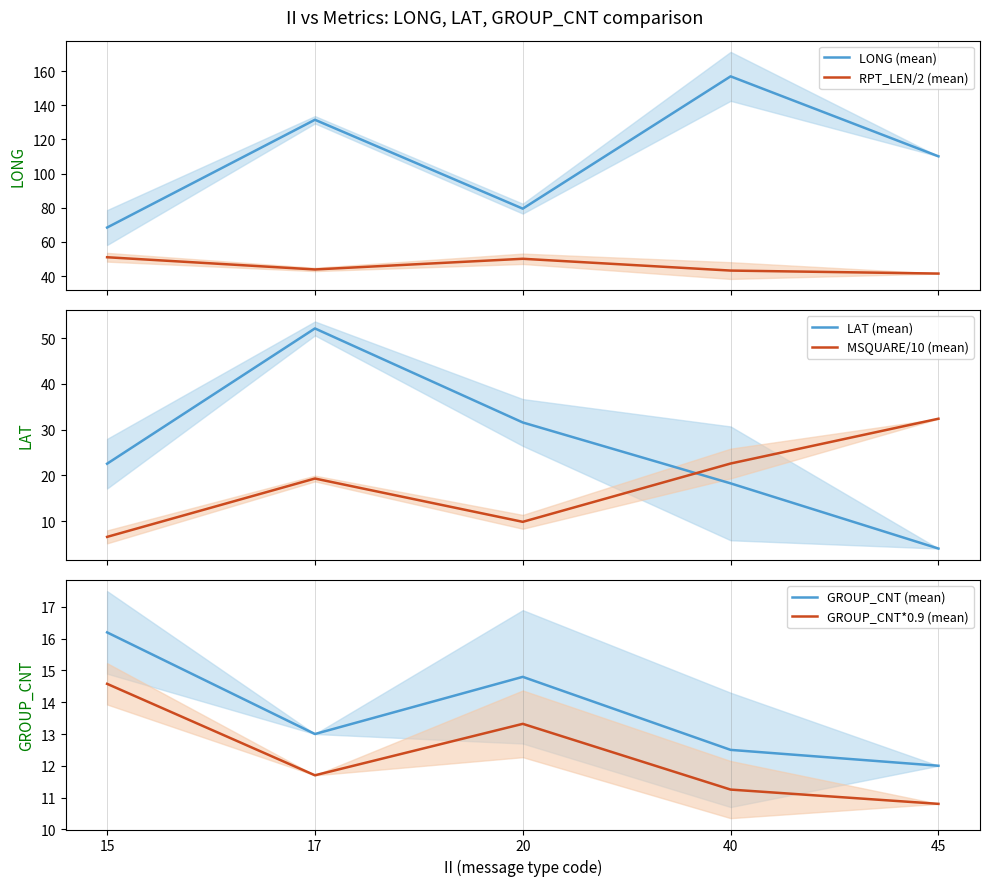

How many interior local peaks does the GROUP_CNT*0.9 (mean) series have?

1